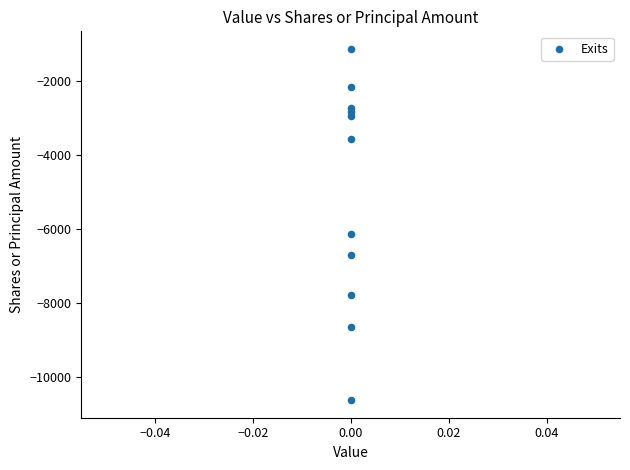

What Y value in the scatter plot is closest to -5878?

-6142